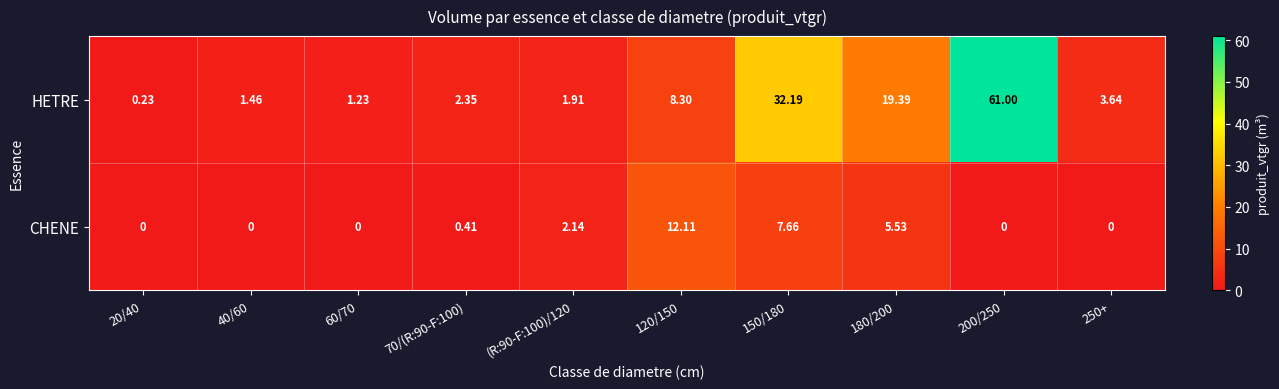

Which series has the largest total across all categories?

HETRE